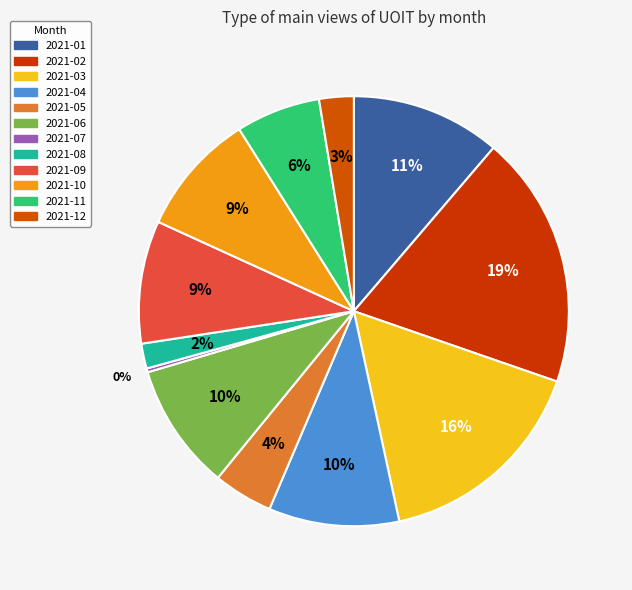

How many segments does this pie chart have?

12